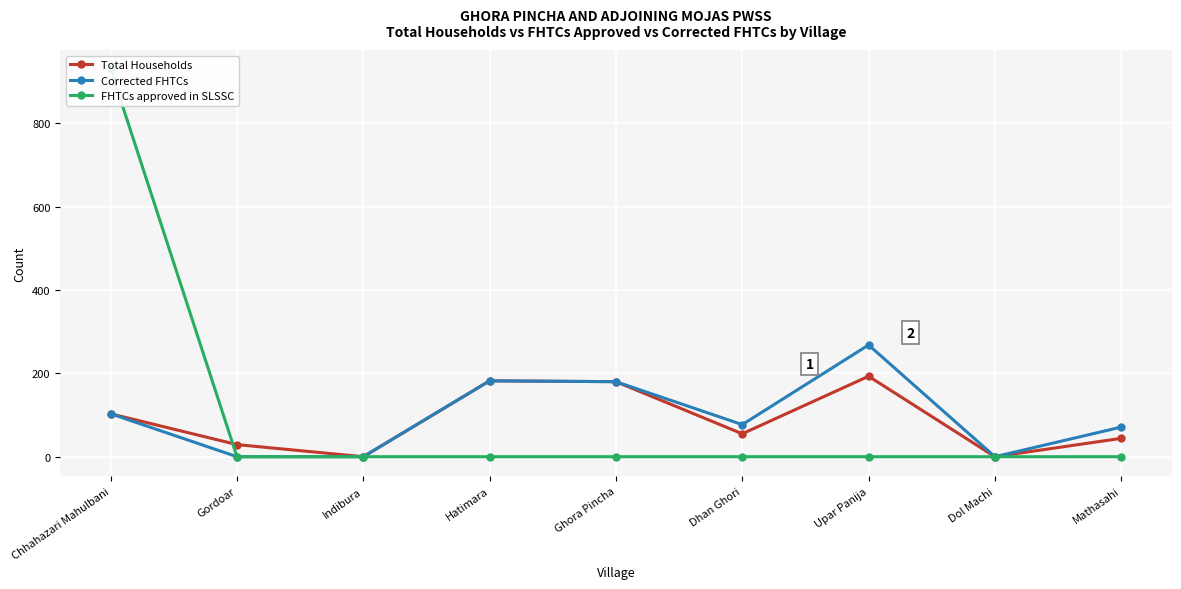

What is the difference between the maximum and second lowest values in the FHTCs approved in SLSSC series?

929